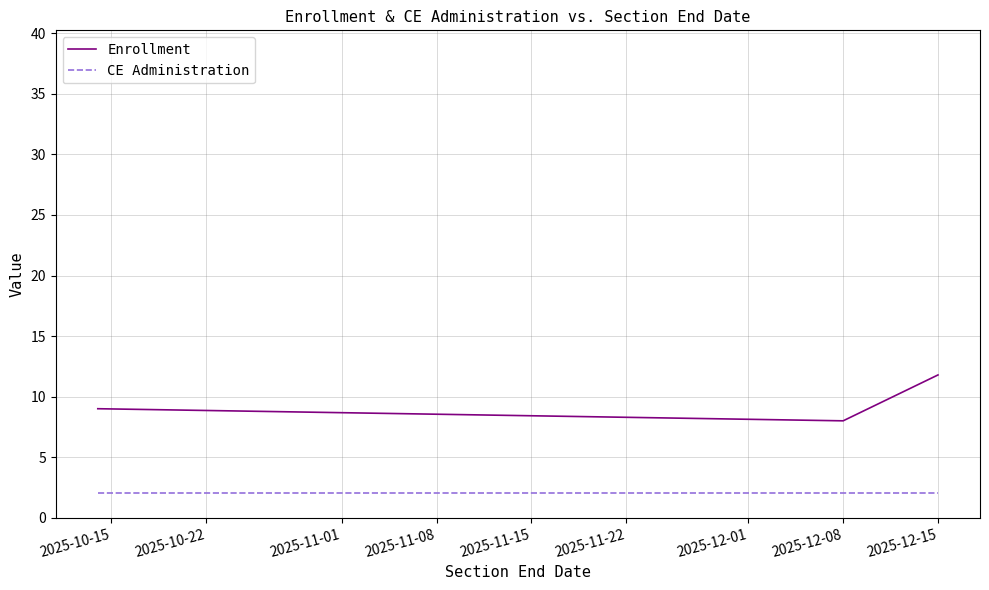

What is the smallest value displayed?

2.0